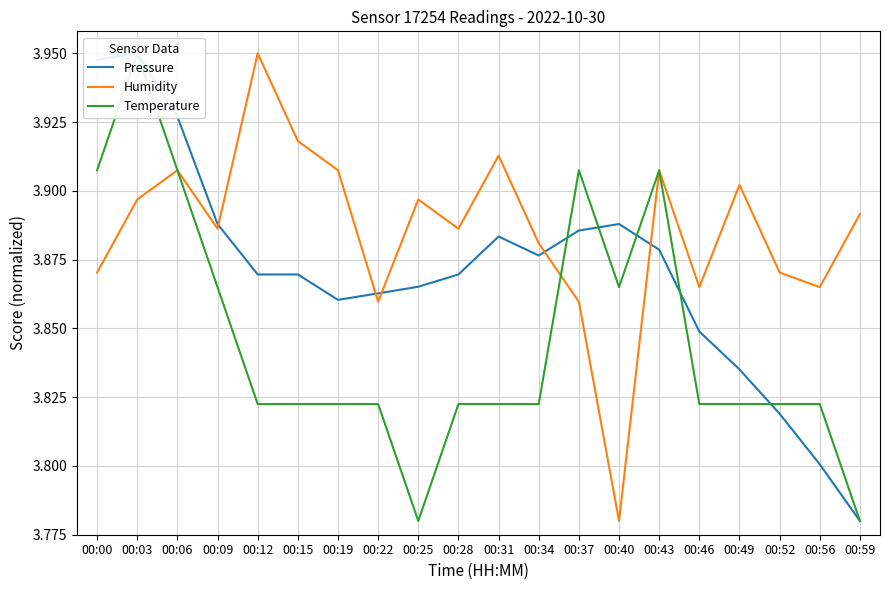

List the series in order of their peak value, highest first.

Pressure, Humidity, Temperature